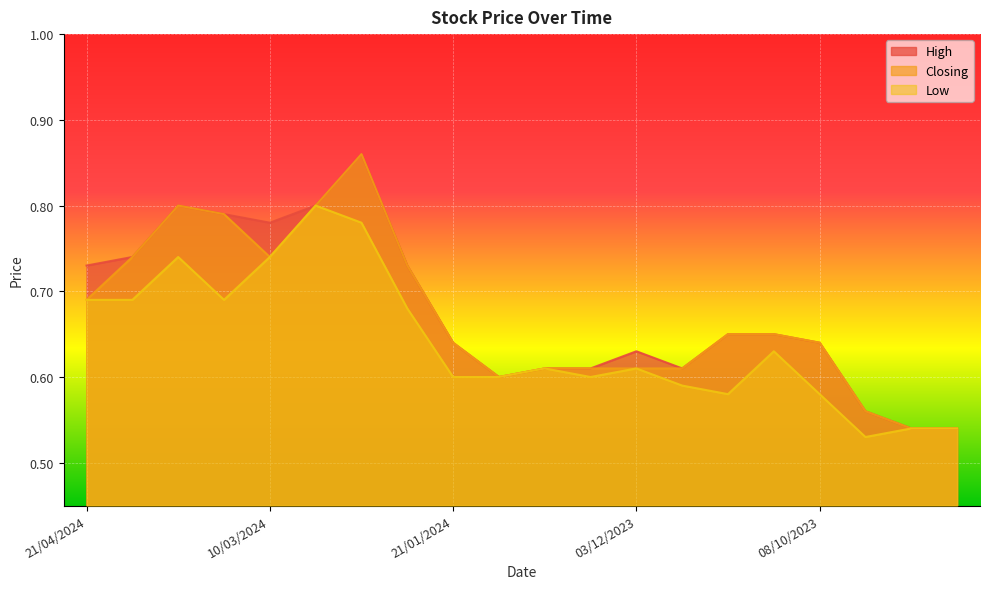

What position from the left is 14/04/2024?

2